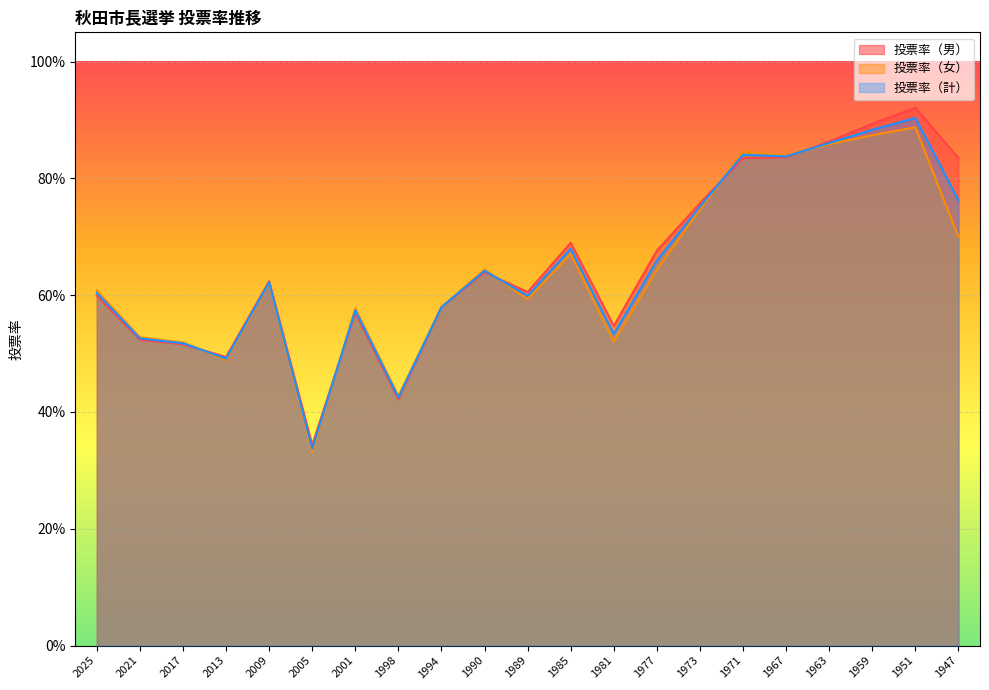

Which category has the highest value in the 投票率（計） series?

1951